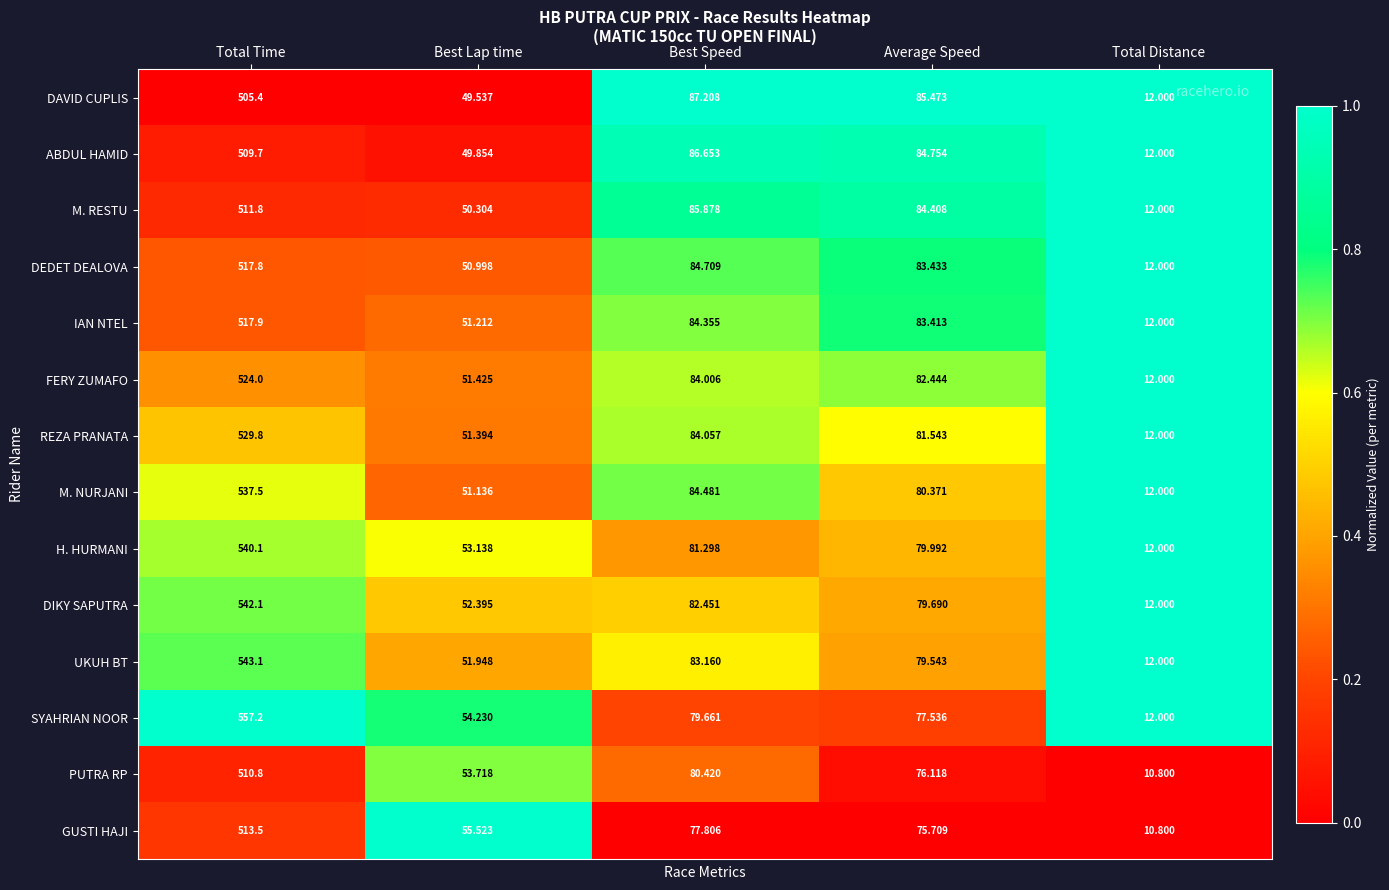

Where does the REZA PRANATA series first go above 81?

Total Time